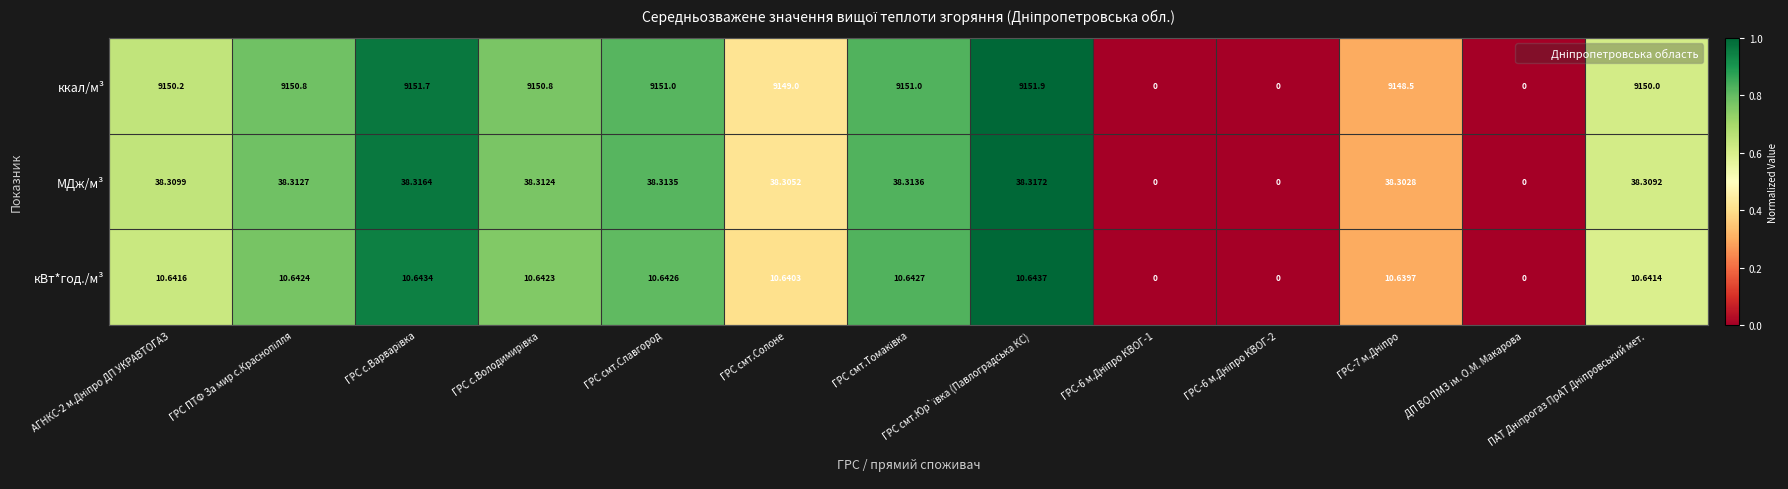

Which series has the largest total across all categories?

ккал/м³